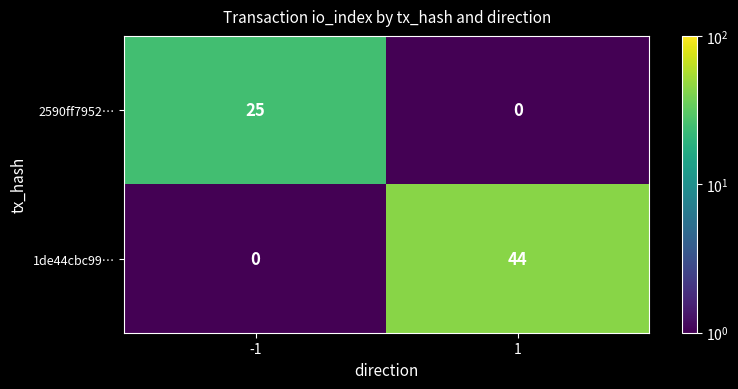

What is the sum of all 1de44cbc99… values?

44